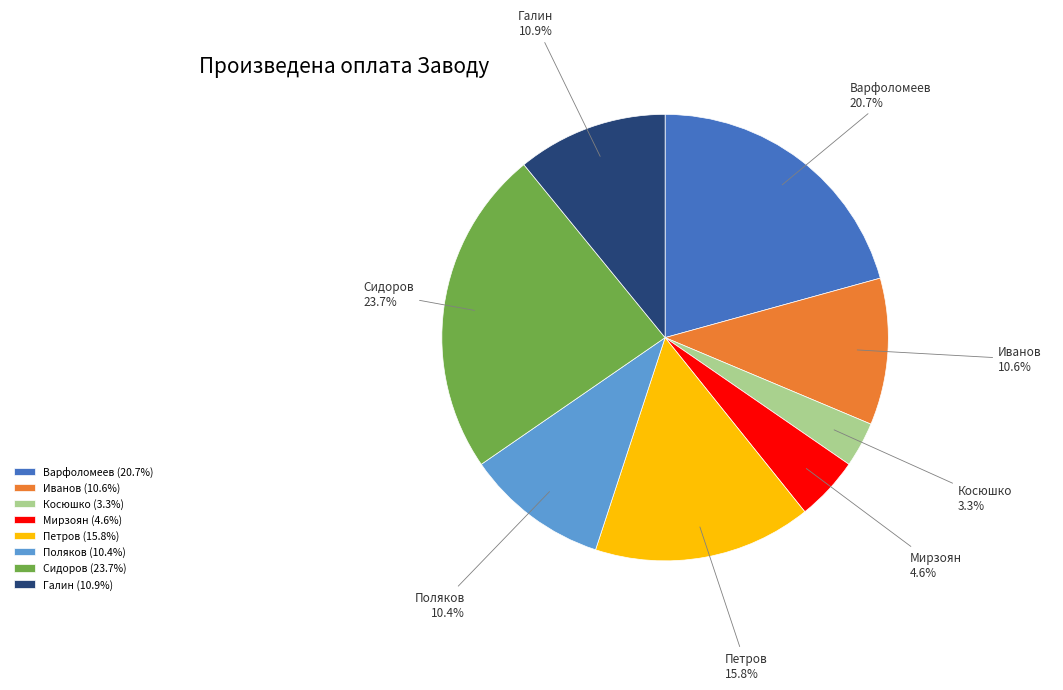

Which slice is the smallest?

Косюшко